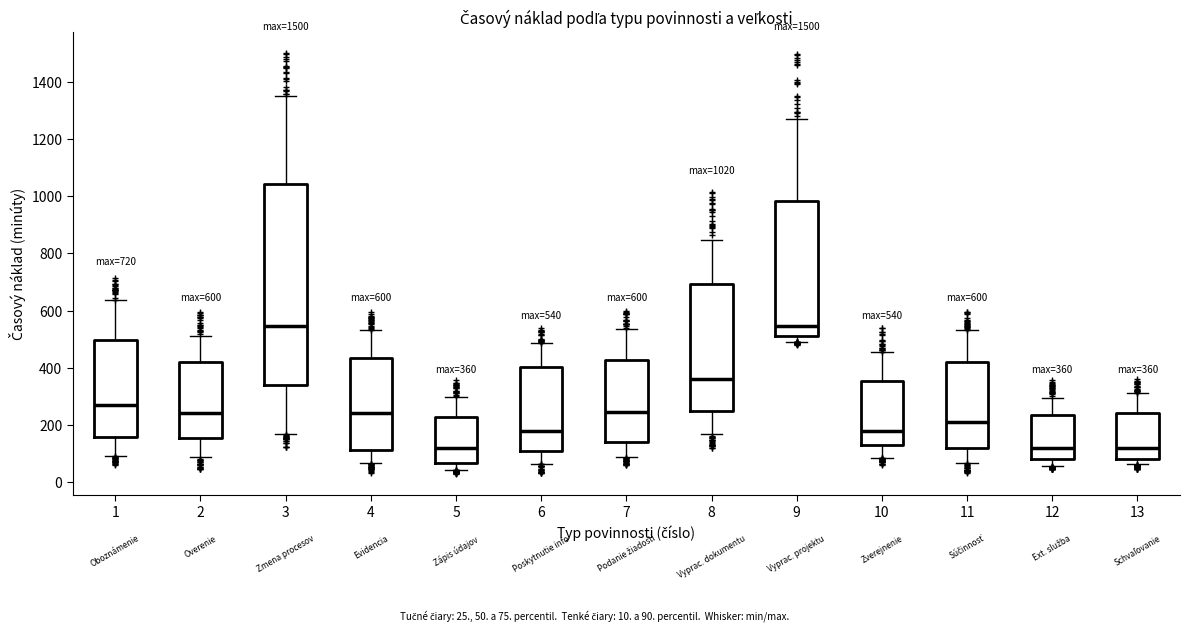

Comparing the boxes themselves (not the whiskers), which one is the tallest?

3